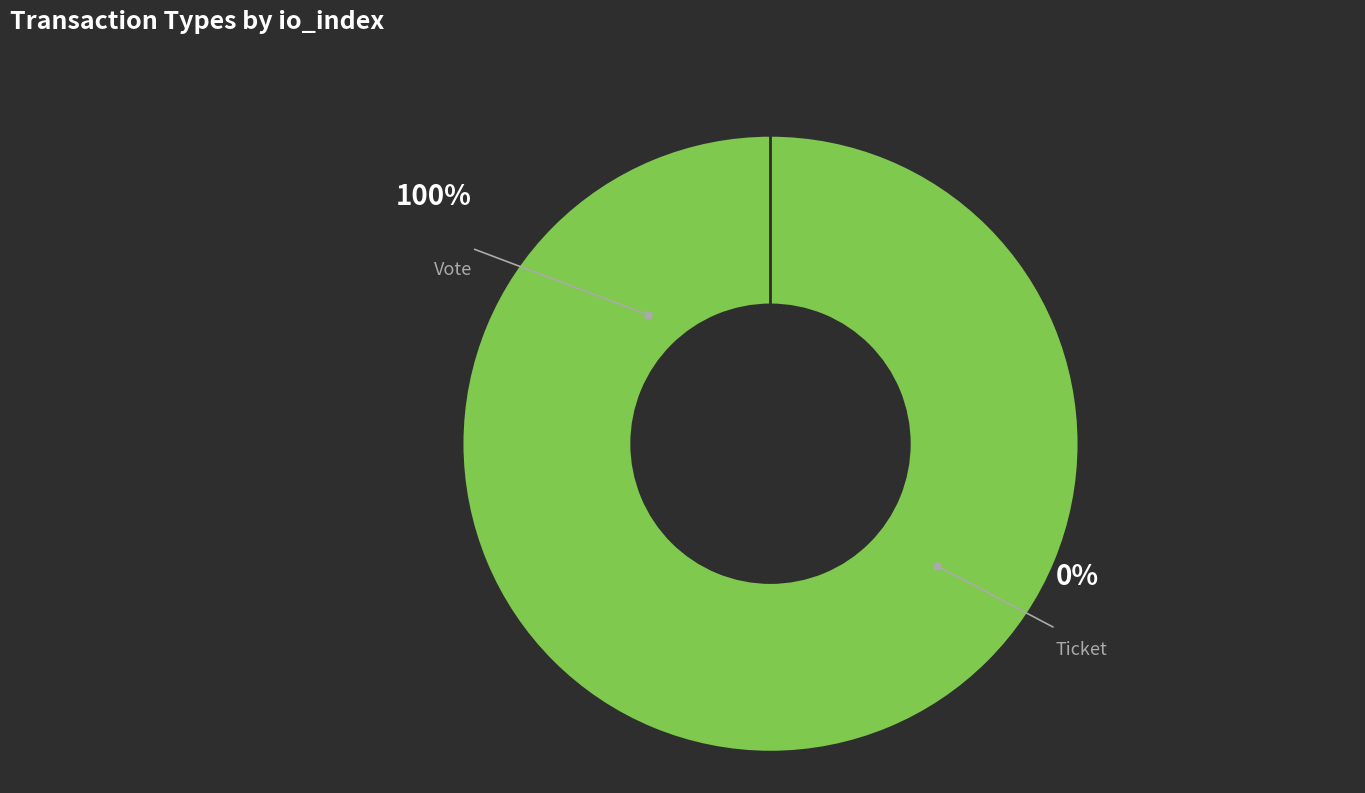

How many segments does this pie chart have?

2